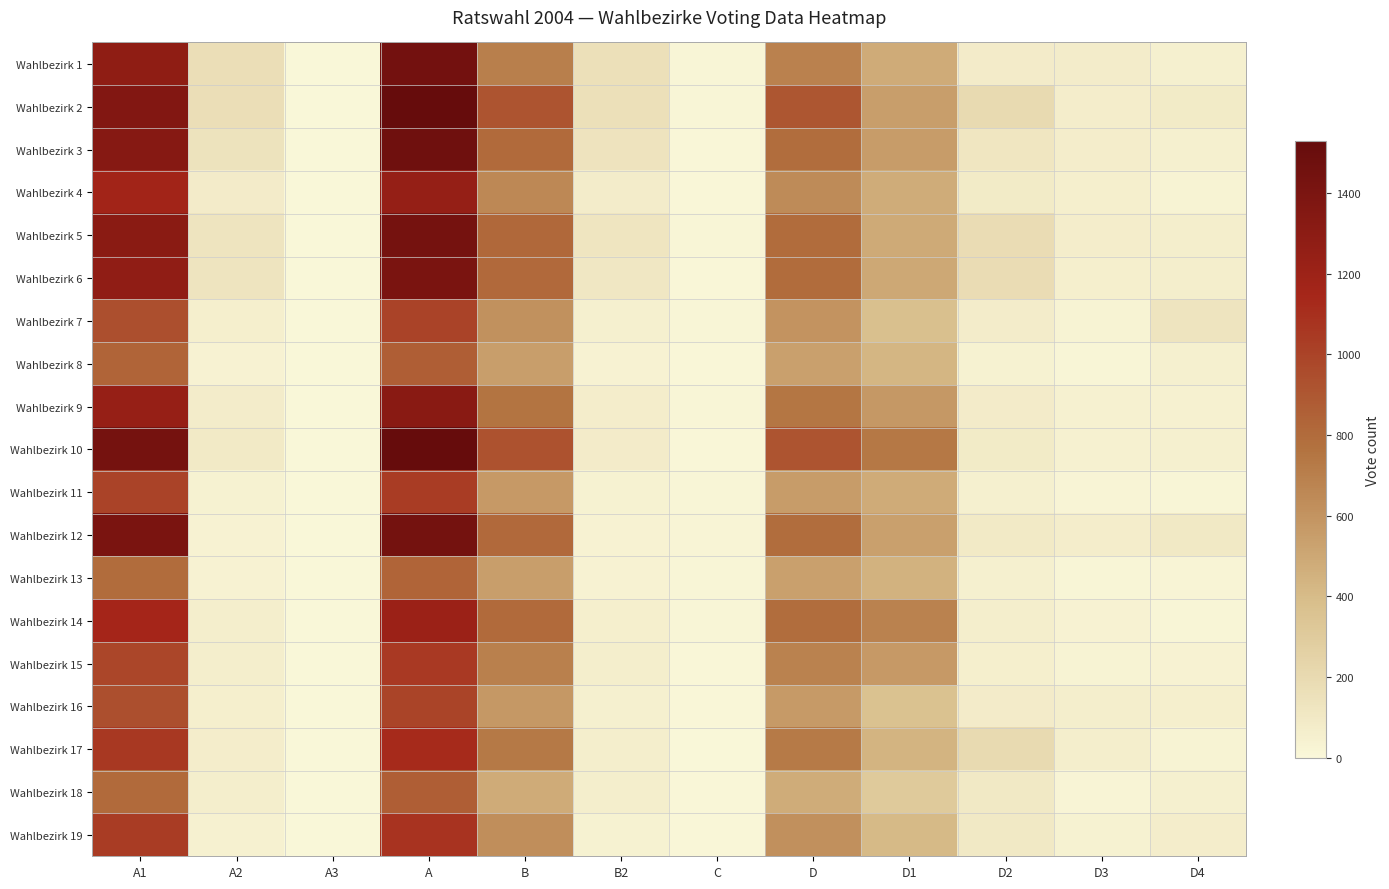

List the series in order of their peak value, highest first.

Wahlbezirk 10, Wahlbezirk 2, Wahlbezirk 3, Wahlbezirk 1, Wahlbezirk 12, Wahlbezirk 5, Wahlbezirk 6, Wahlbezirk 9, Wahlbezirk 4, Wahlbezirk 14, Wahlbezirk 17, Wahlbezirk 19, Wahlbezirk 15, Wahlbezirk 11, Wahlbezirk 7, Wahlbezirk 16, Wahlbezirk 8, Wahlbezirk 18, Wahlbezirk 13